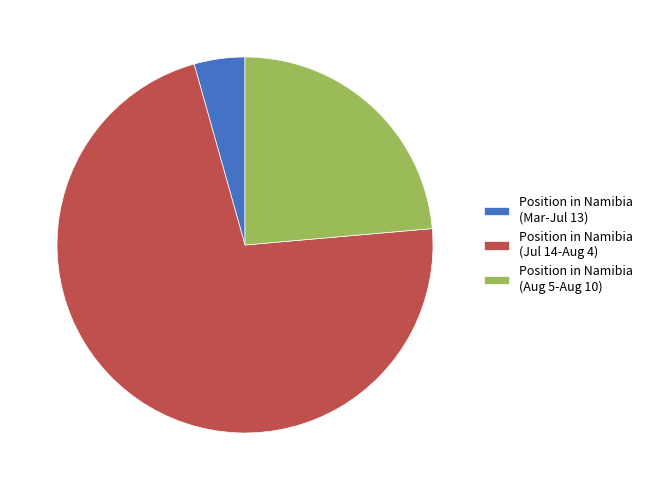

What is the largest slice in the pie chart?

Position in Namibia (Jul 14-Aug 4)